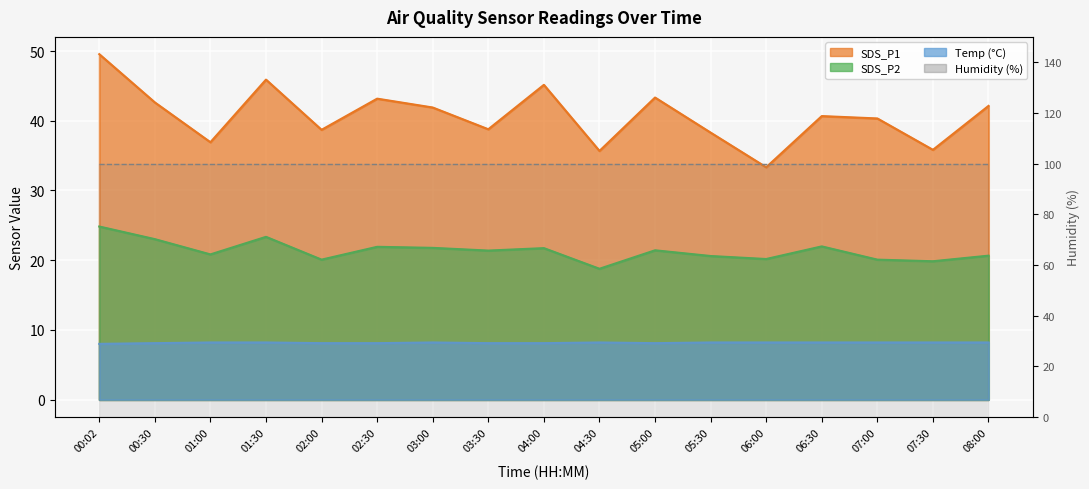

List the labels in order of SDS_P1 value, smallest first.

06:00, 04:30, 07:30, 01:00, 05:30, 02:00, 03:30, 07:00, 06:30, 03:00, 08:00, 00:30, 02:30, 05:00, 04:00, 01:30, 00:02